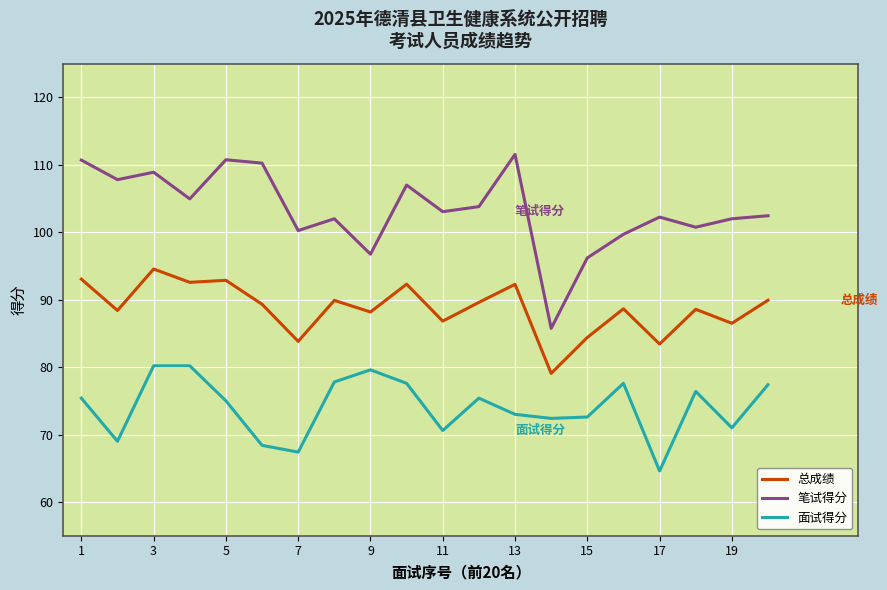

True or false: 笔试得分 and 总成绩 intersect in this chart.

False